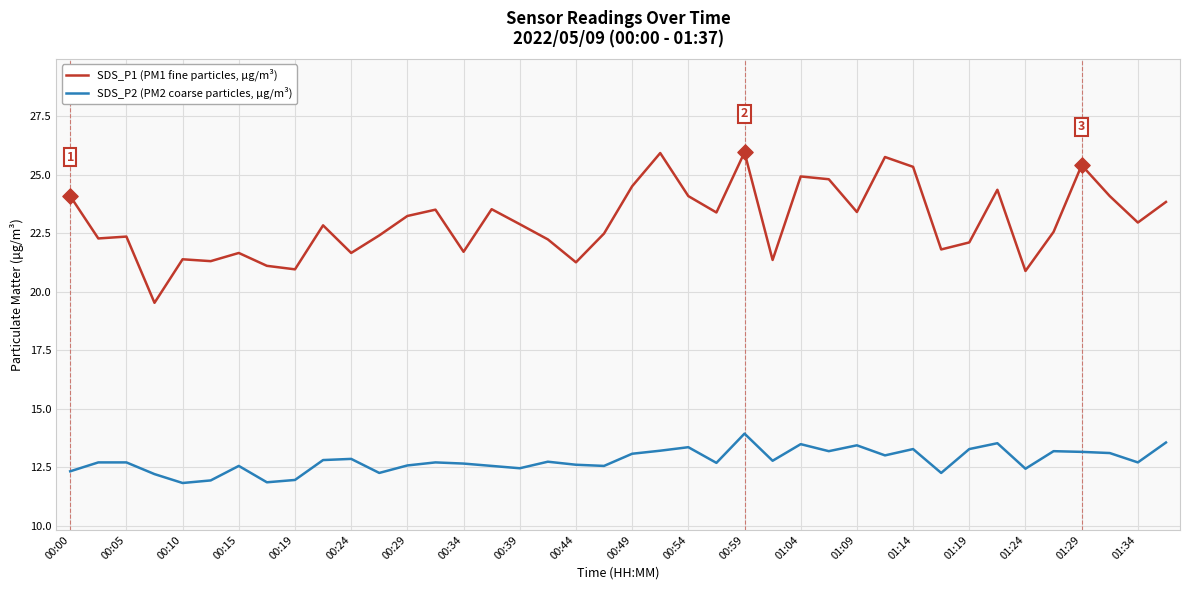

What is the difference between the maximum and minimum values in the SDS_P1 (PM1 fine particles, μg/m³) series?

6.4